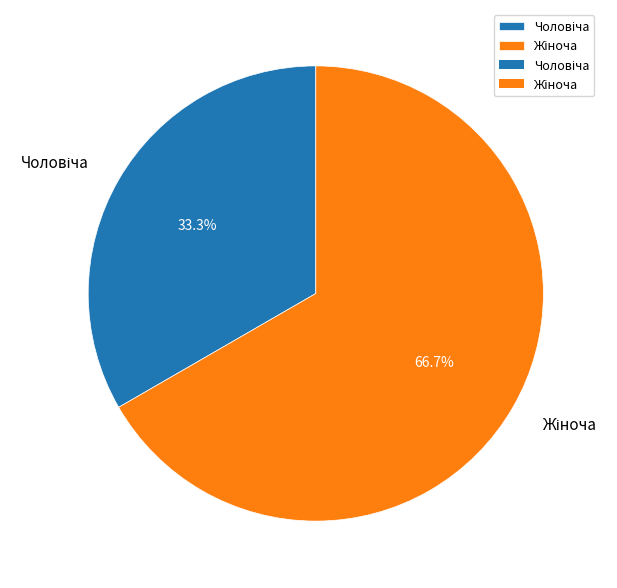

Does any single category account for the majority?

Yes